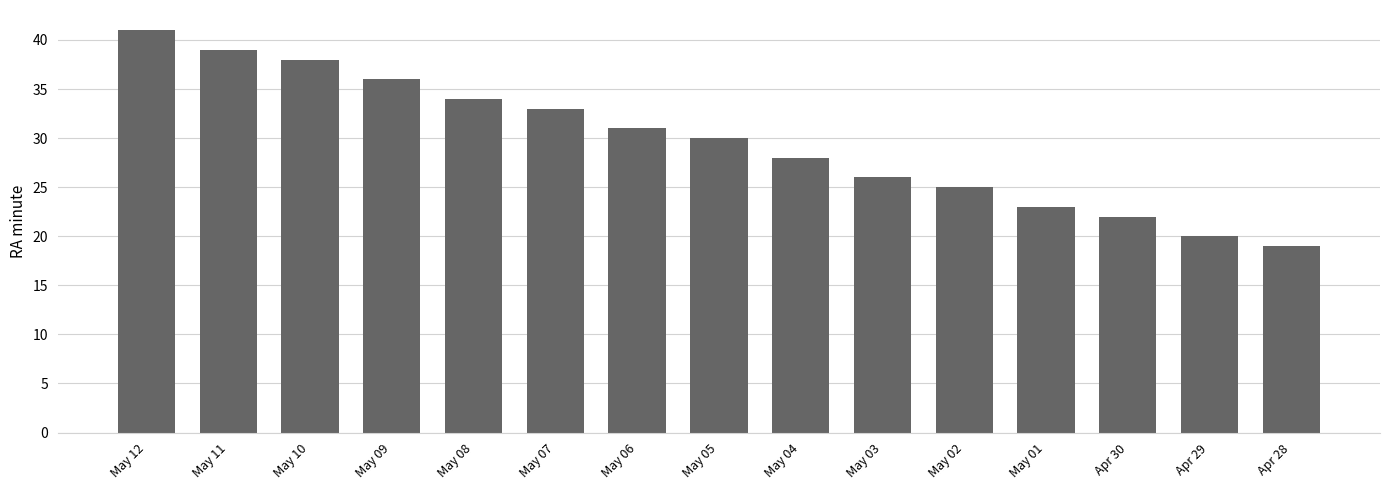

Reading left to right, what are all the values shown in this chart?

May 12=41	May 11=39	May 10=38	May 09=36	May 08=34	May 07=33	May 06=31	May 05=30	May 04=28	May 03=26	May 02=25	May 01=23	Apr 30=22	Apr 29=20	Apr 28=19